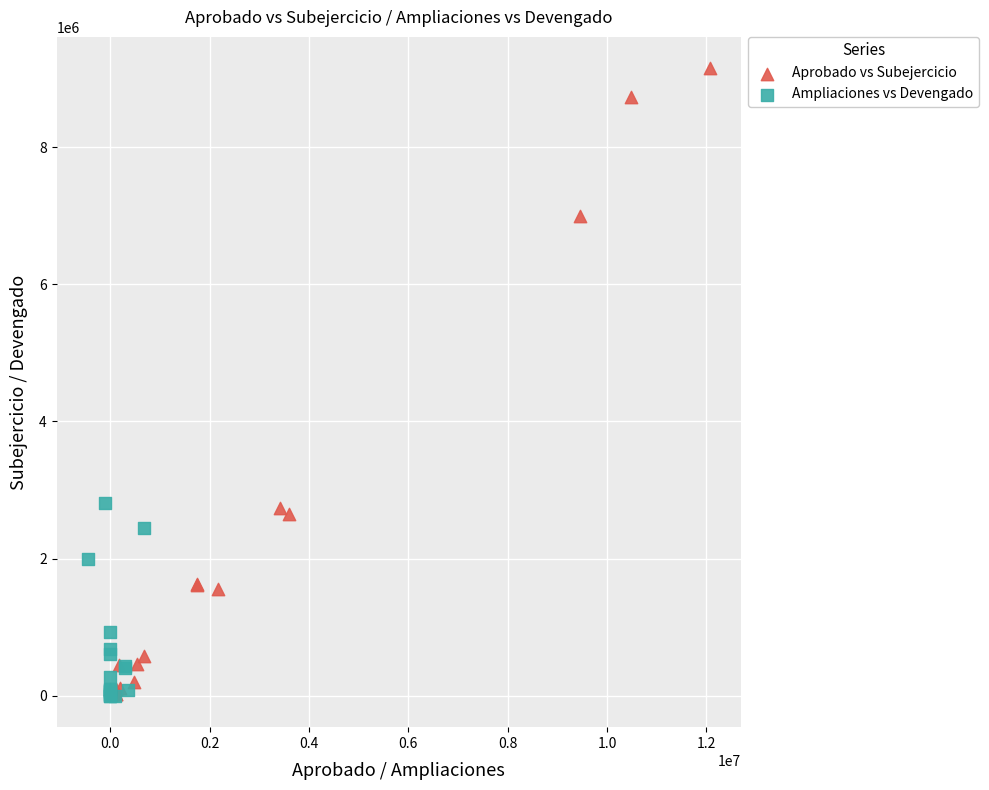

Which series reaches the maximum Y coordinate?

Aprobado vs Subejercicio